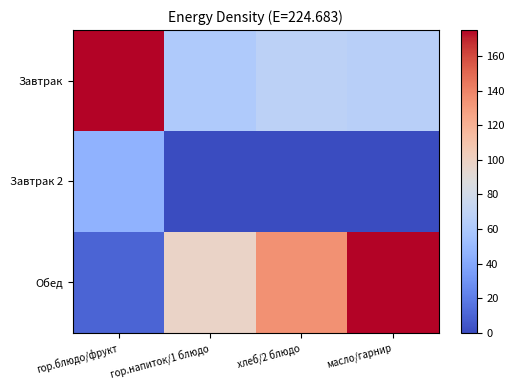

Rank the series by their maximum value, from highest to lowest.

Завтрак, Обед, Завтрак 2